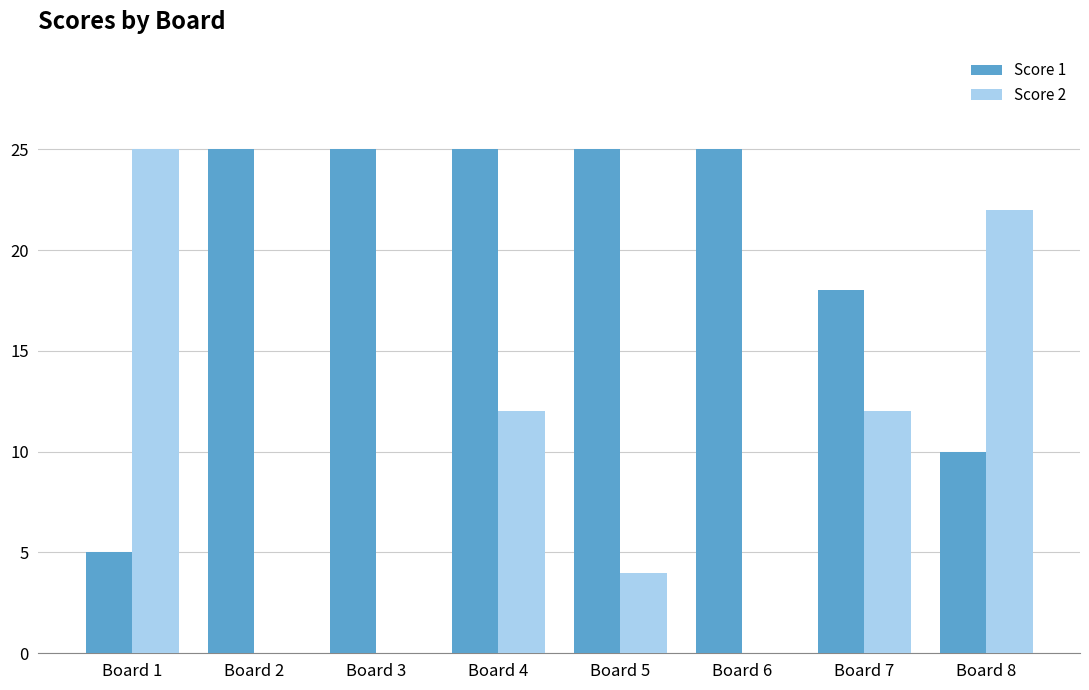

What is the sum of all Score 2 values?

75